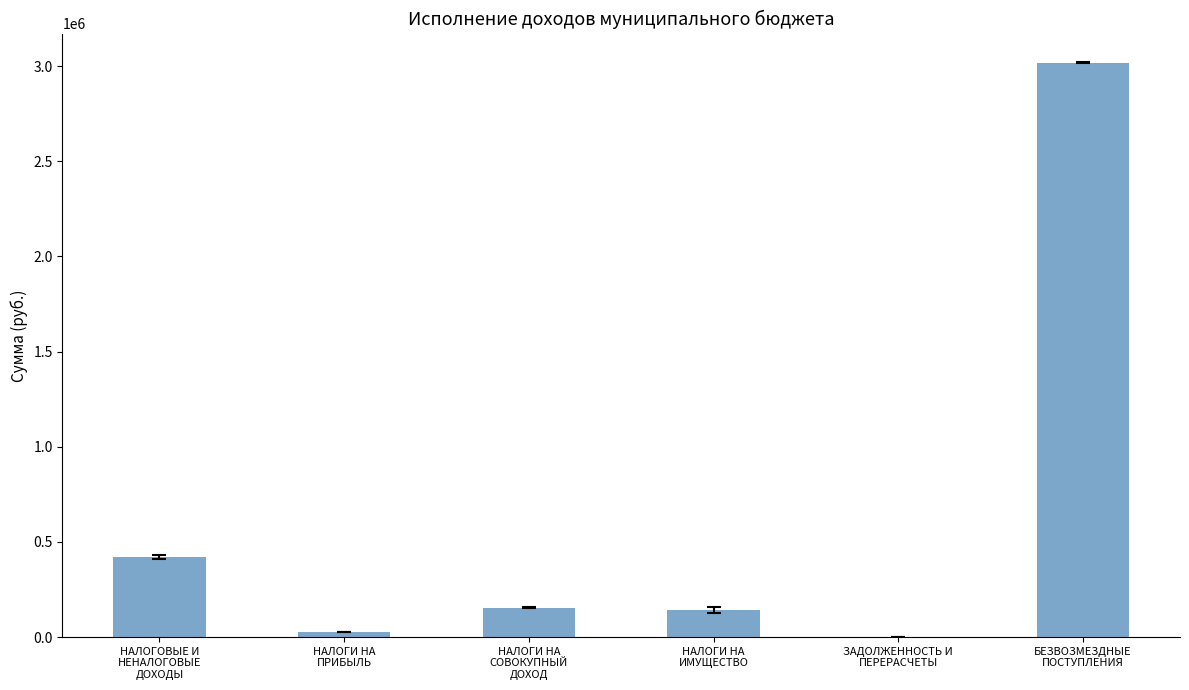

Are the bars horizontal?

No